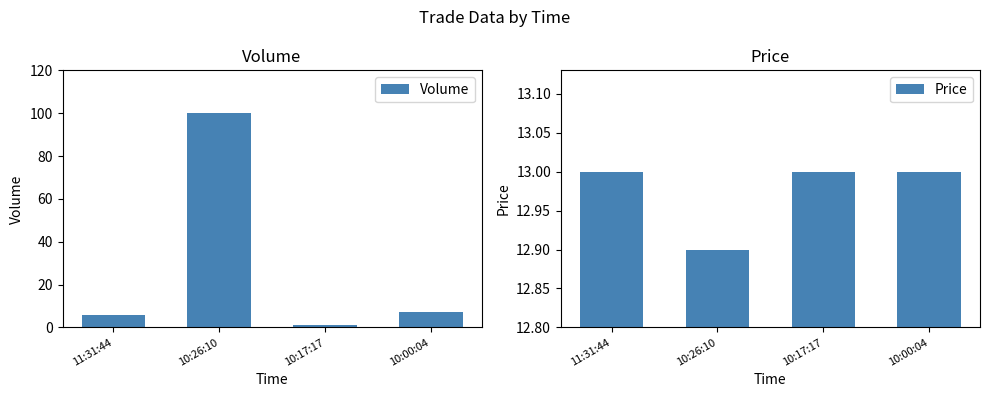

What is the label of the 3rd bar from the right?

10:26:10